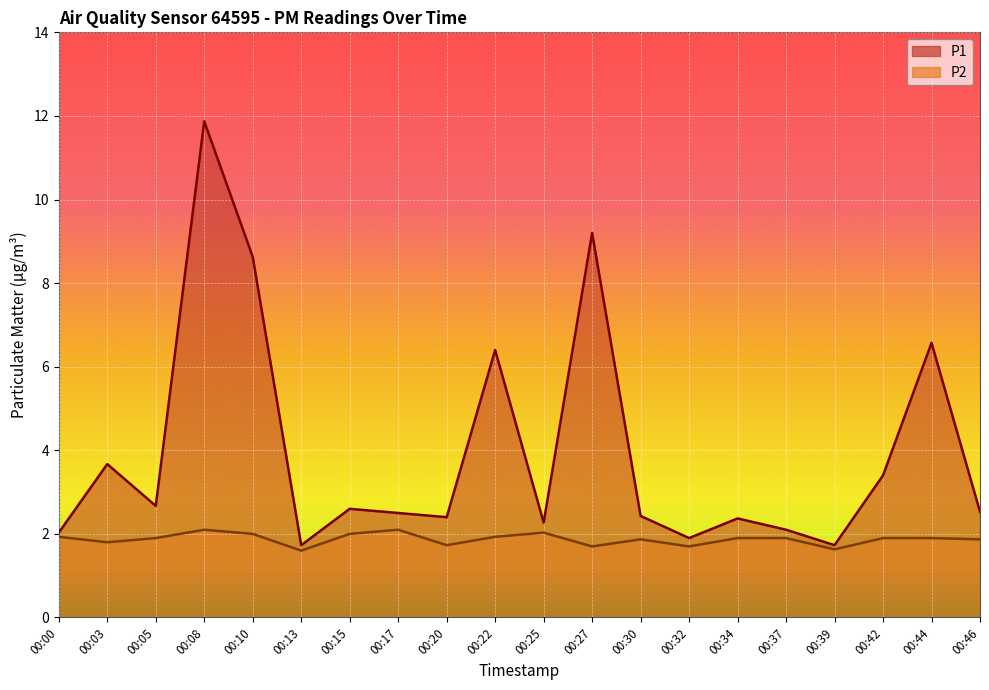

True or false: P1 has more than 2 points higher than both neighbors.

True